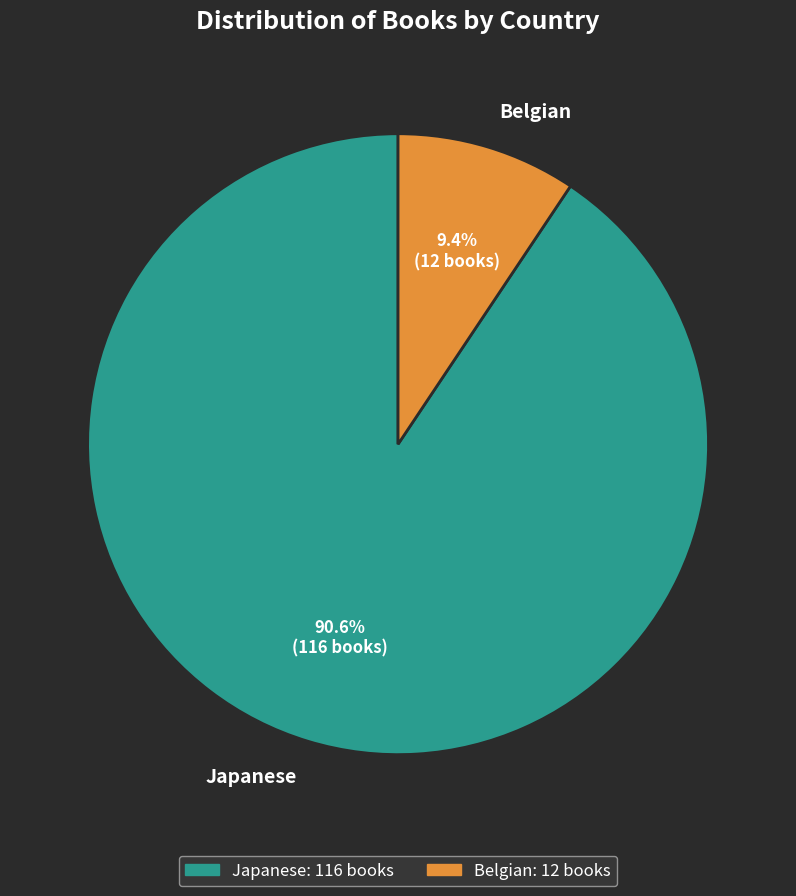

The Belgian slice represents 20% of the pie. True or false?

False